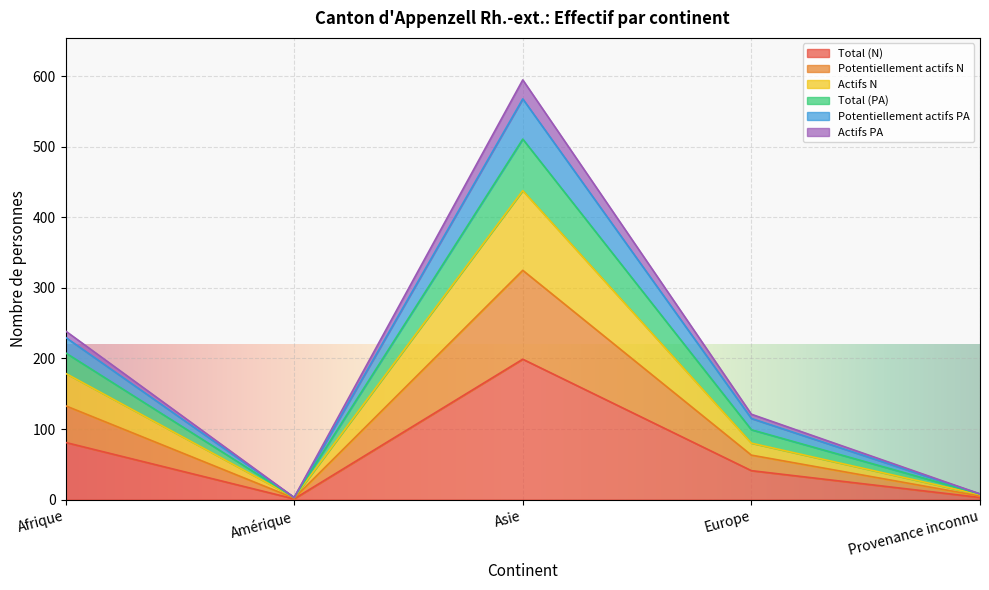

What is the maximum value shown in the chart?

595